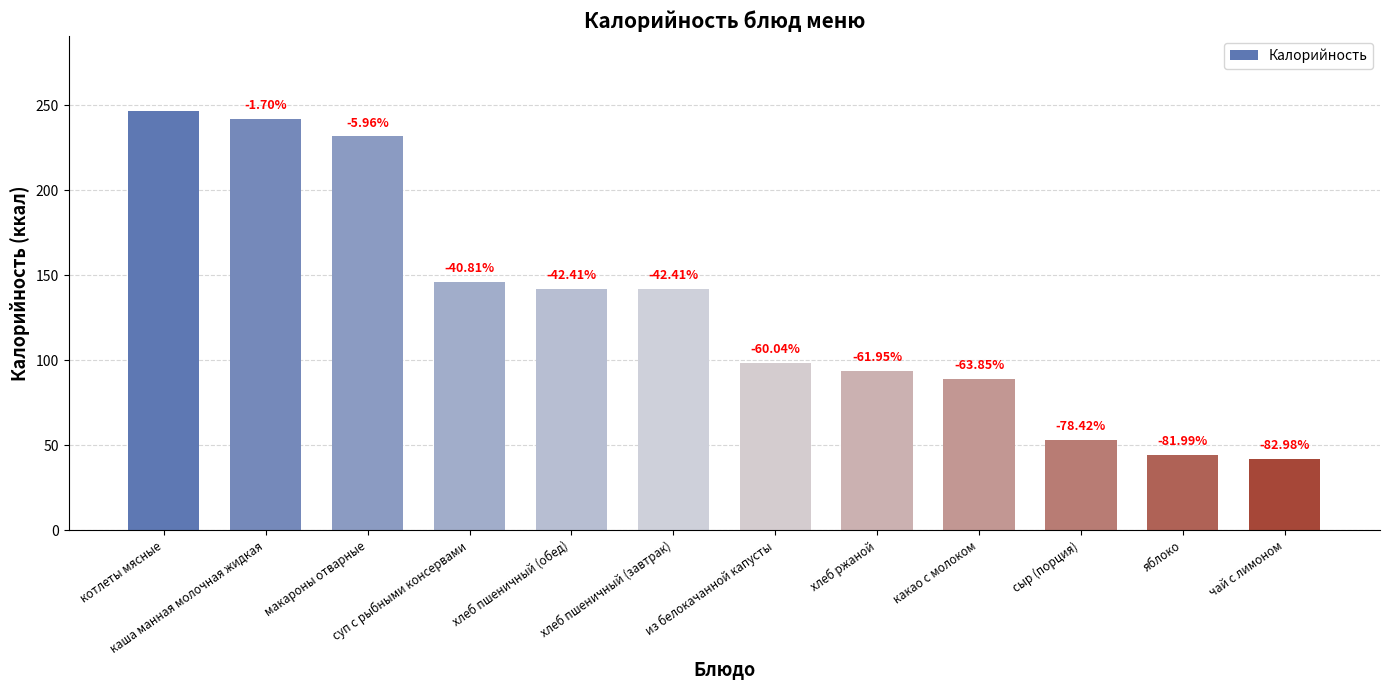

What is the label of the 1st bar from the right?

чай с лимоном